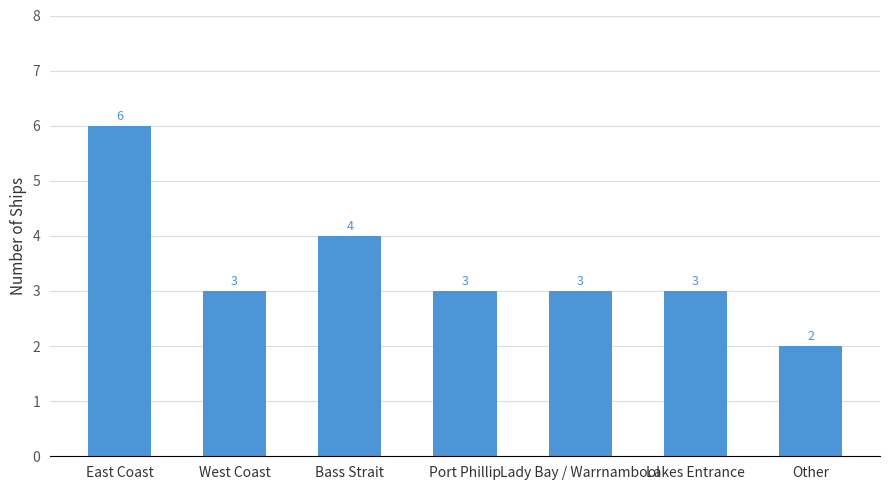

Approximately how many times larger is the value at Bass Strait compared to East Coast?

0.7